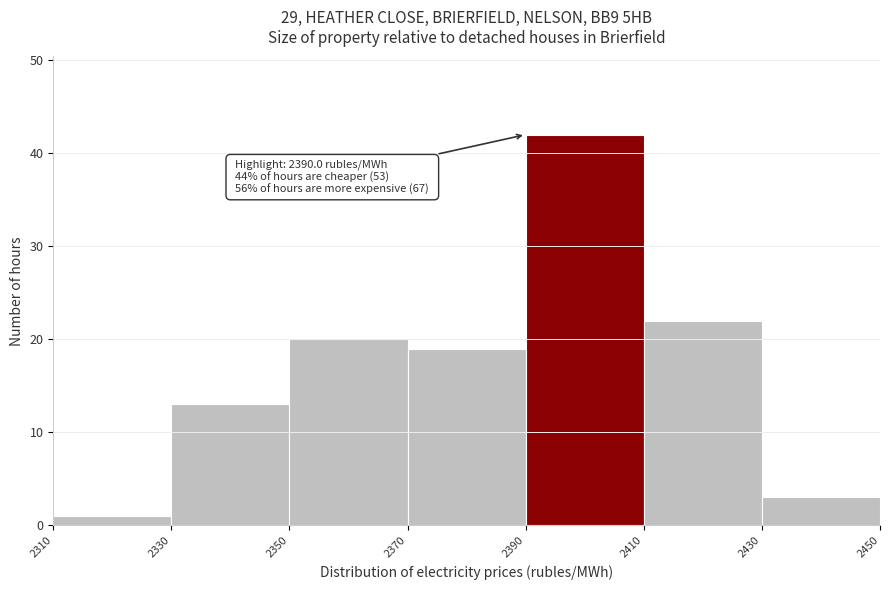

Over which range of the x-axis is the bar tallest?

2390 to 2410